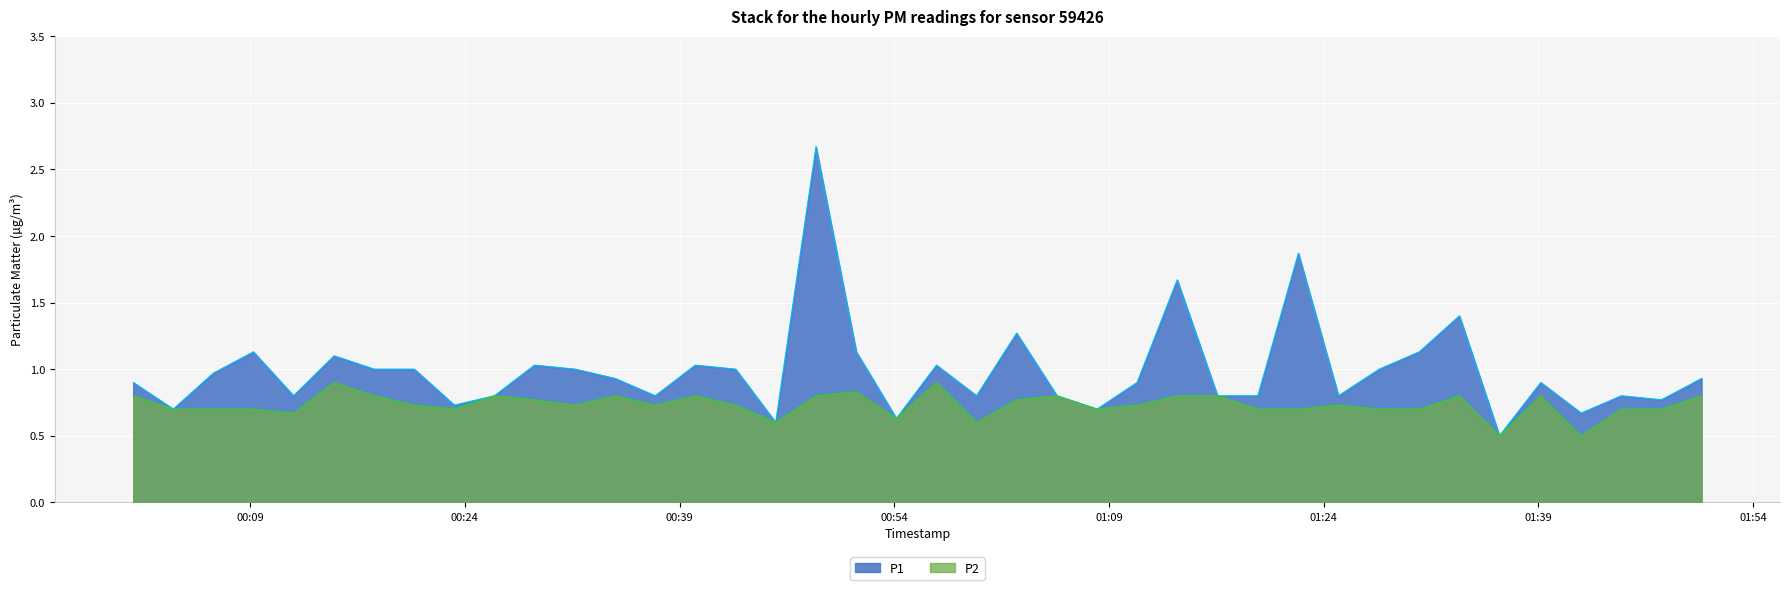

At how many categories does at least one series exceed 1?

12